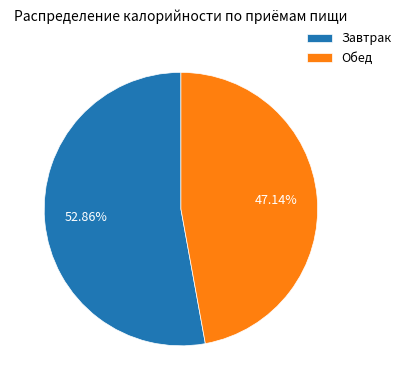

Count the number of slices in the pie.

2